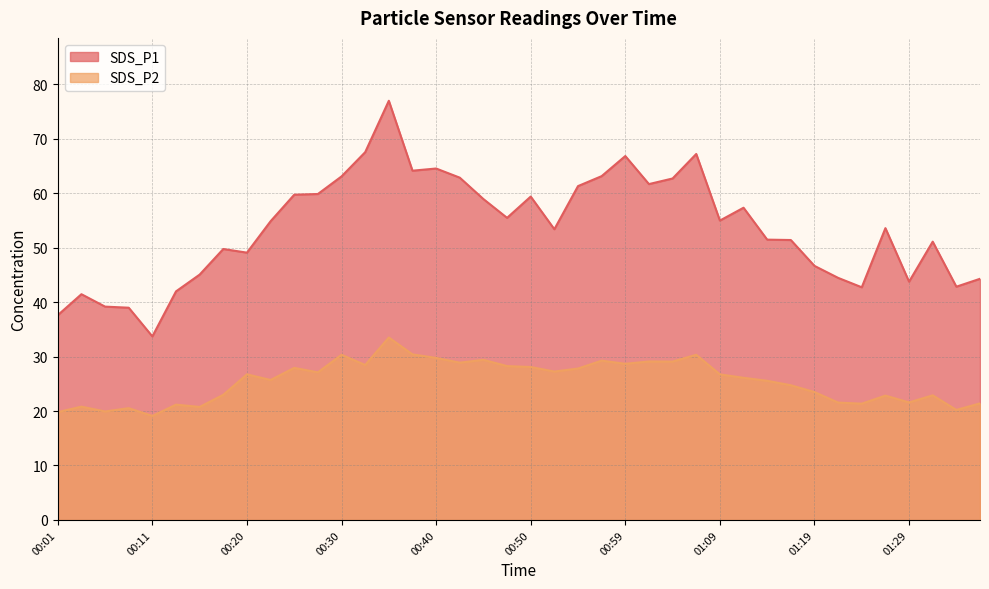

At how many categories does at least one series exceed 50?

25